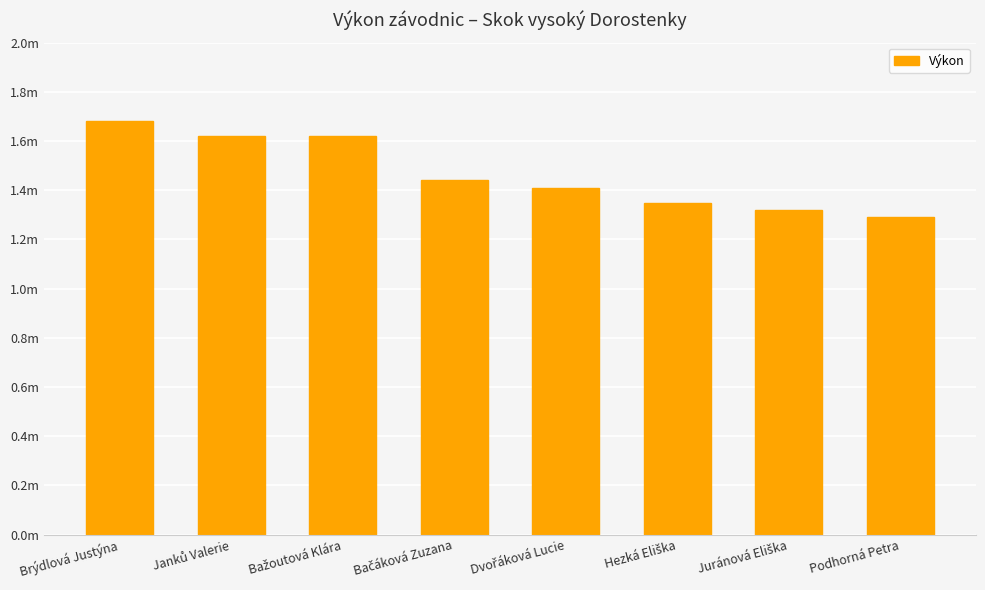

Are the bars horizontal?

No